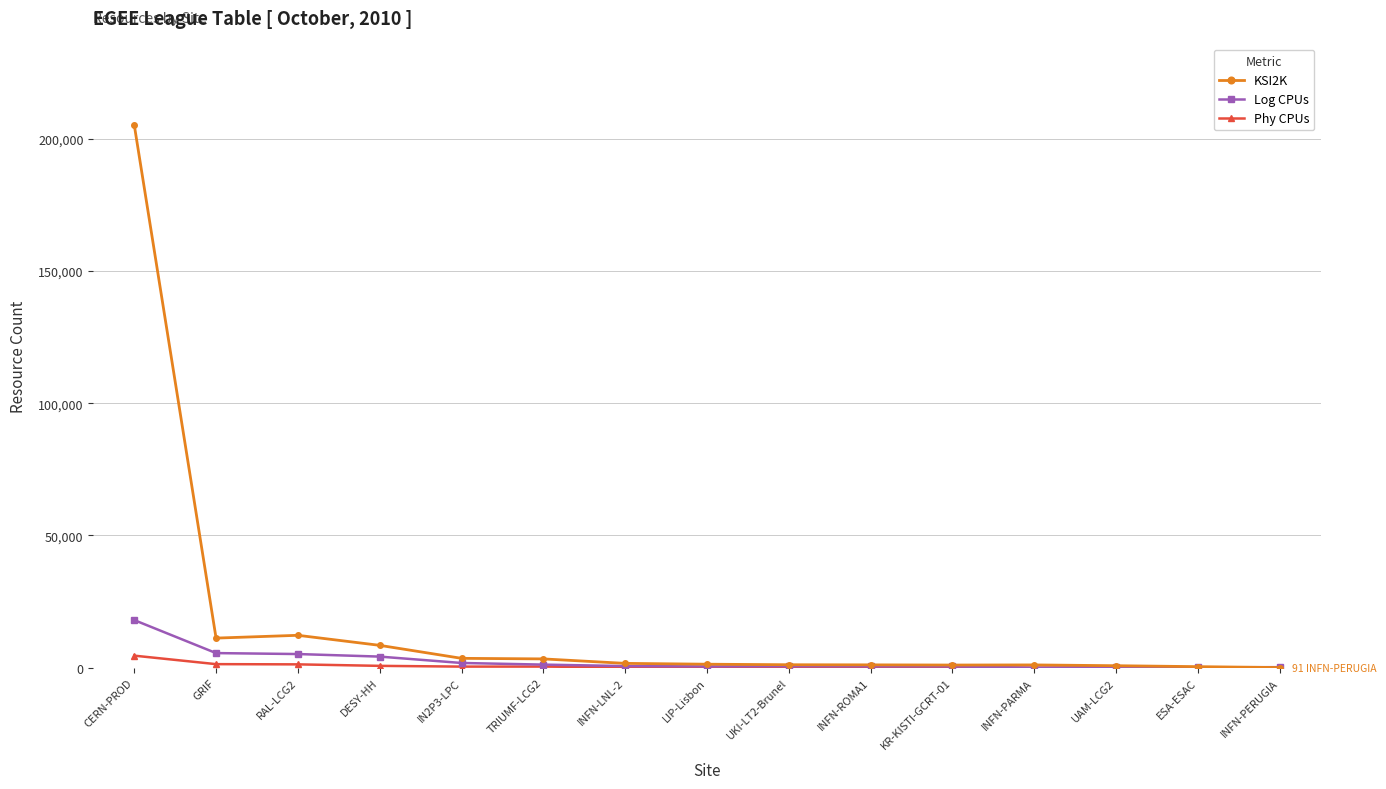

How many data points does each series have?

15